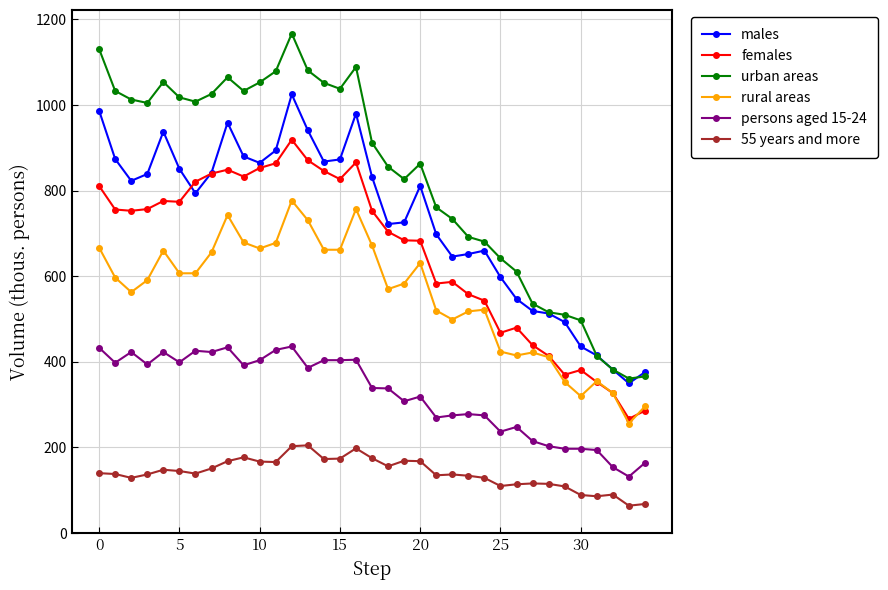

Which series has the largest range (max minus min)?

urban areas